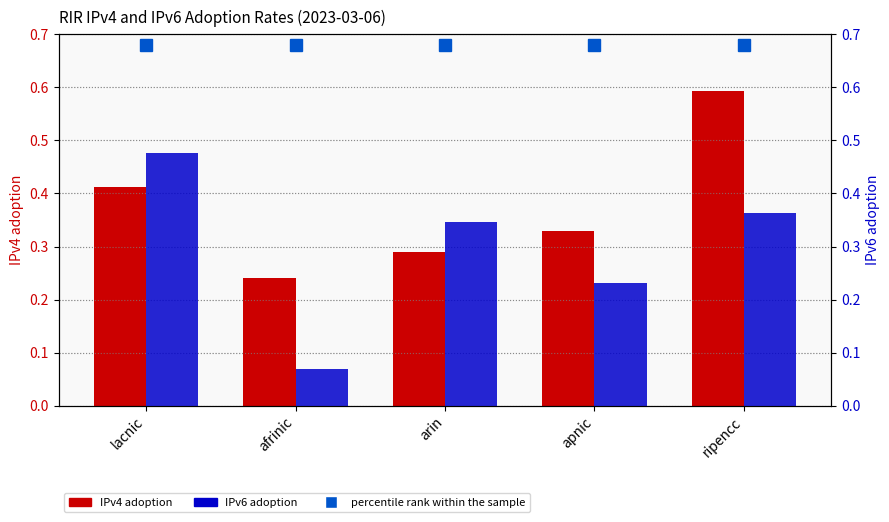

What is the difference between the highest and lowest values at lacnic?

0.3